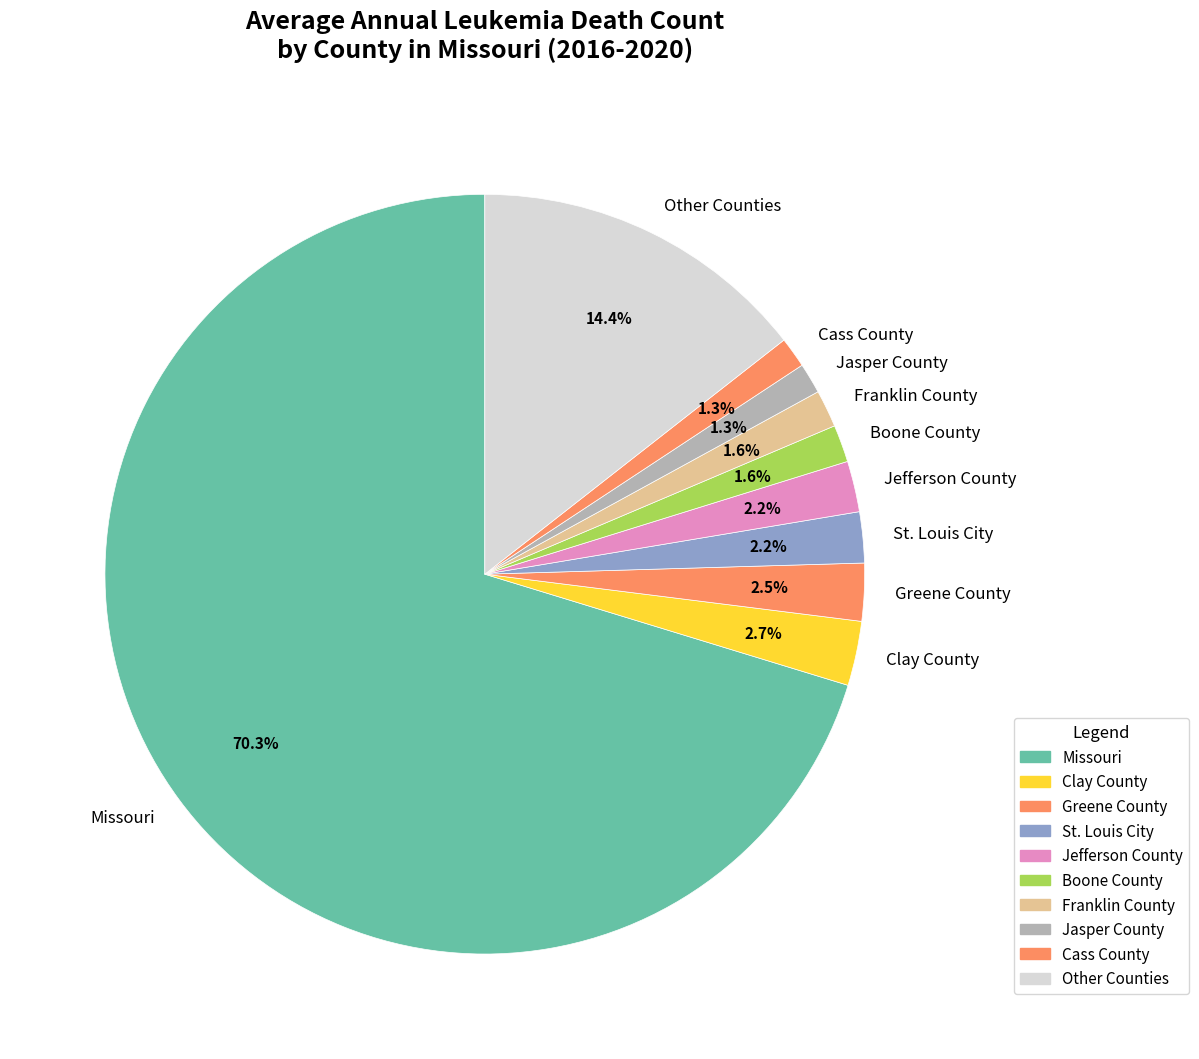

What is the largest slice in the pie chart?

Missouri